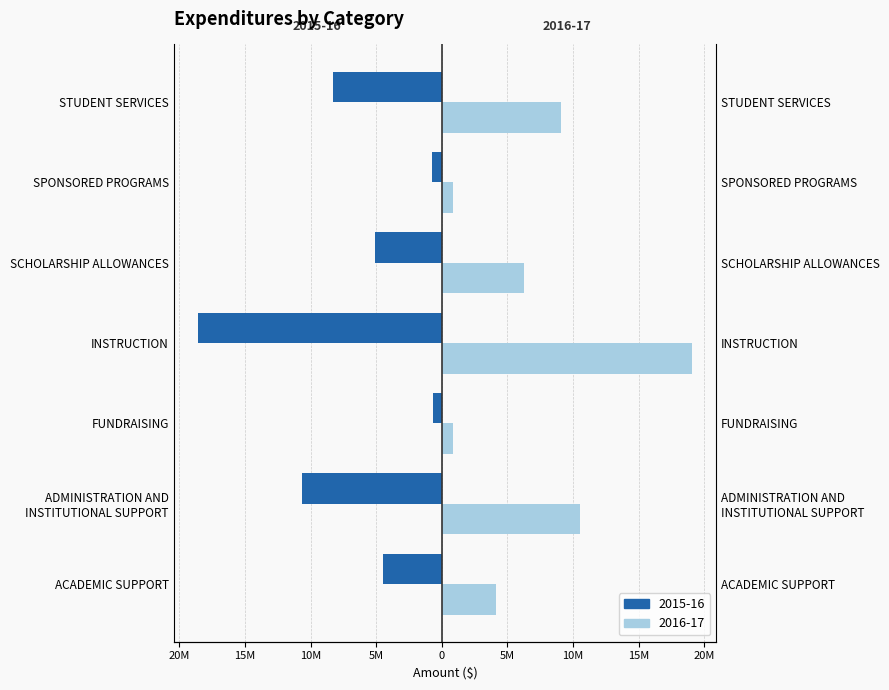

At SPONSORED PROGRAMS, list the series in order from smallest to largest.

2015-16, 2016-17